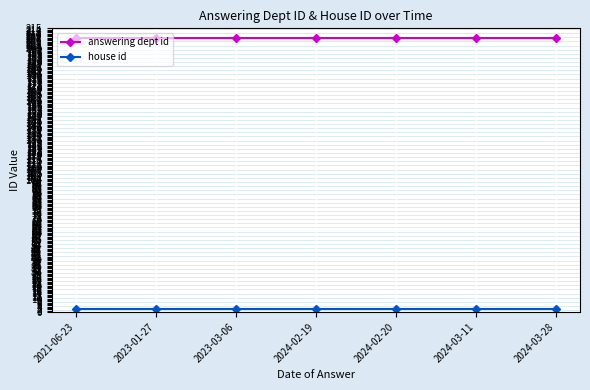

At how many categories does at least one series exceed 100?

7